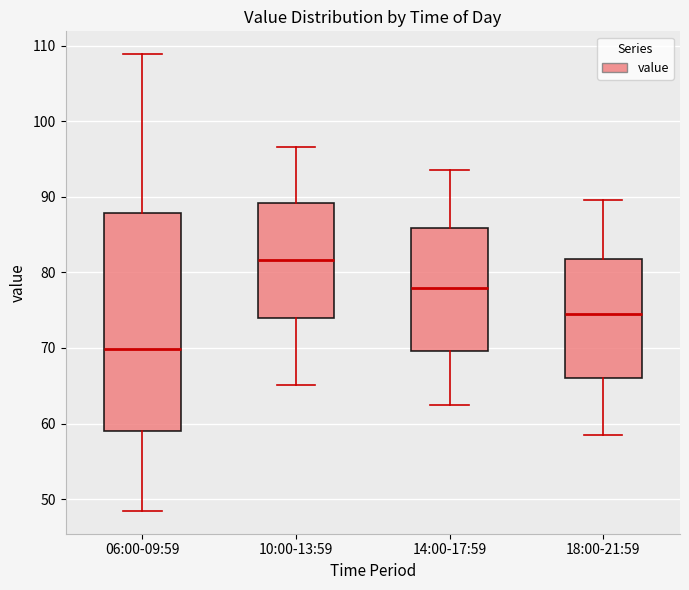

Reading left to right, transcribe this box plot: for each box, give where its median line is, the range the box spans, and where its two whiskers end, as read against the y-axis. The values are not printed on the chart, so give them approximately, as read against the axis.

06:00-09:59: median 70, box 59 to 88, whiskers 48 to 109
10:00-13:59: median 82, box 74 to 89, whiskers 65 to 97
14:00-17:59: median 78, box 70 to 86, whiskers 63 to 94
18:00-21:59: median 74, box 66 to 82, whiskers 59 to 90